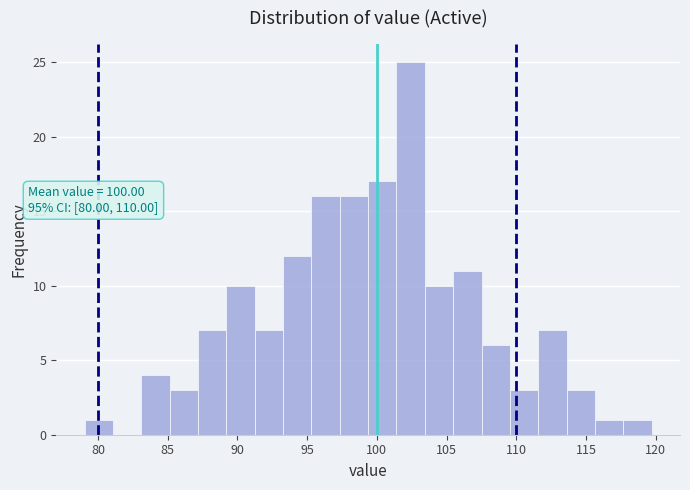

Over which range of the x-axis is the bar tallest?

101.5 to 103.5